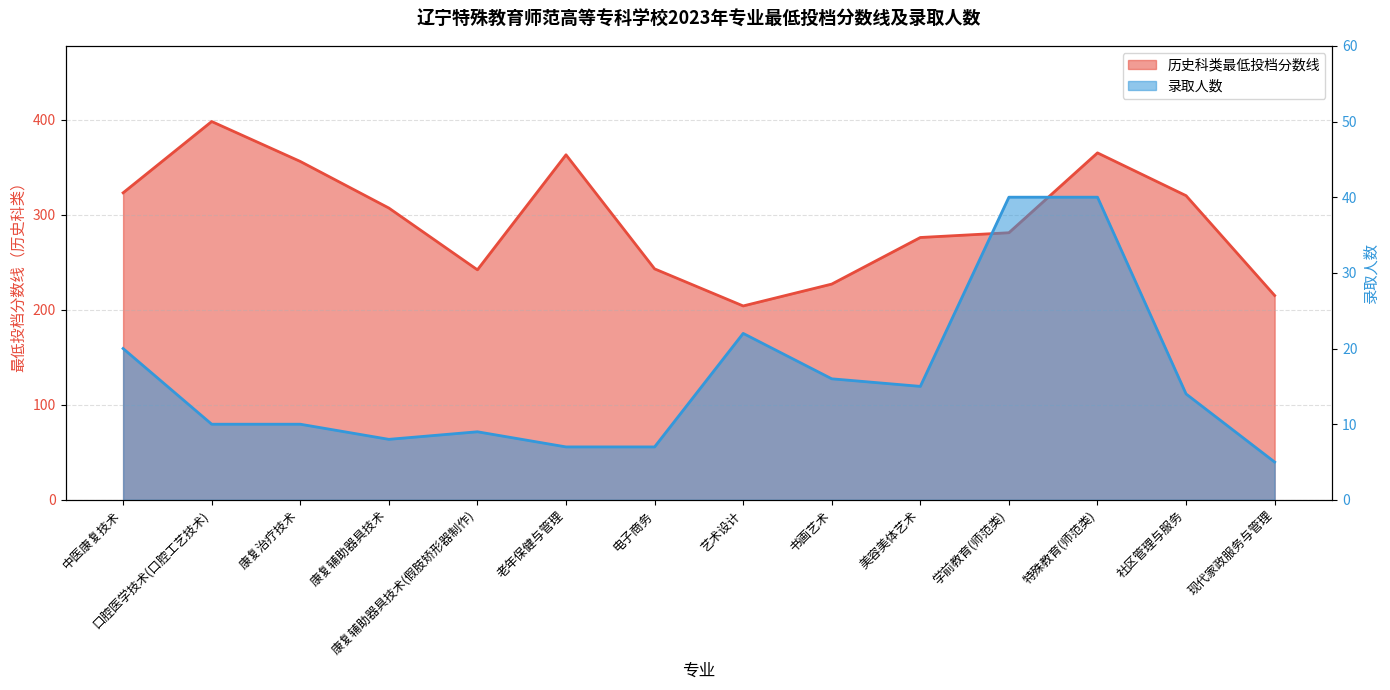

How many interior local peaks does the 录取人数 series have?

2